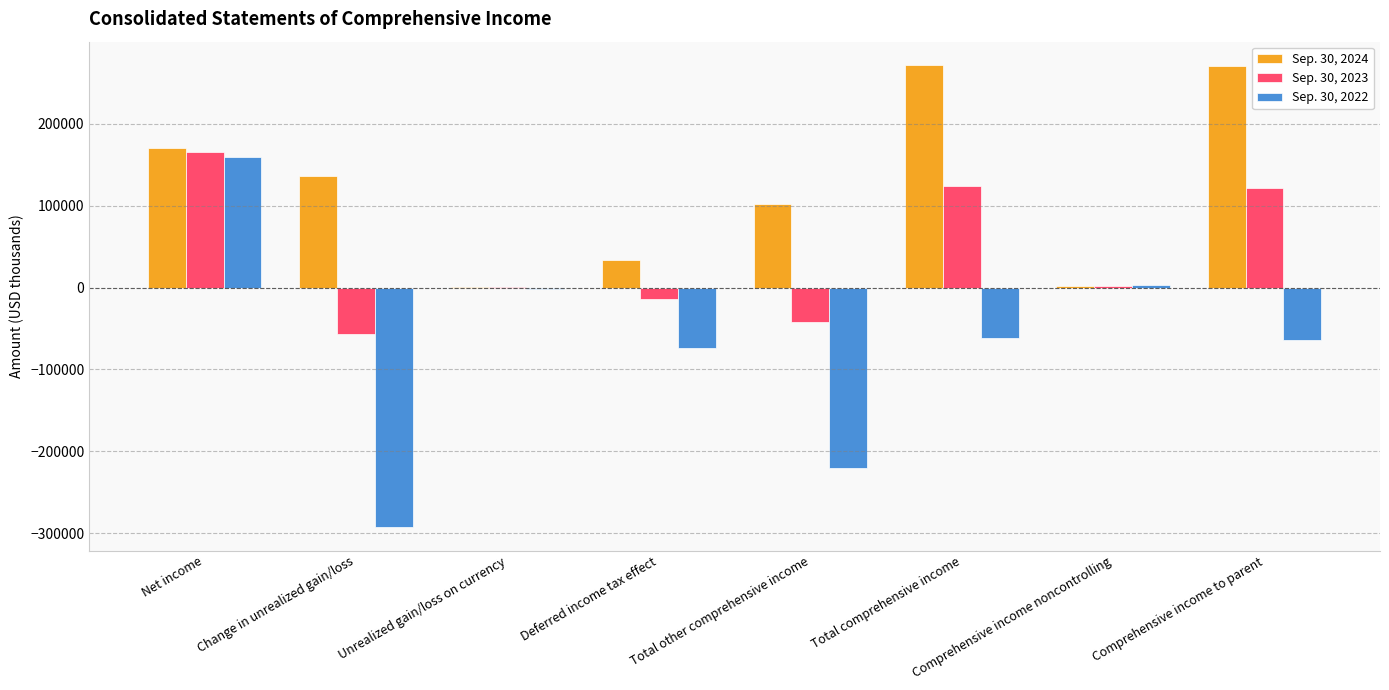

Does the chart contain stacked bars?

No